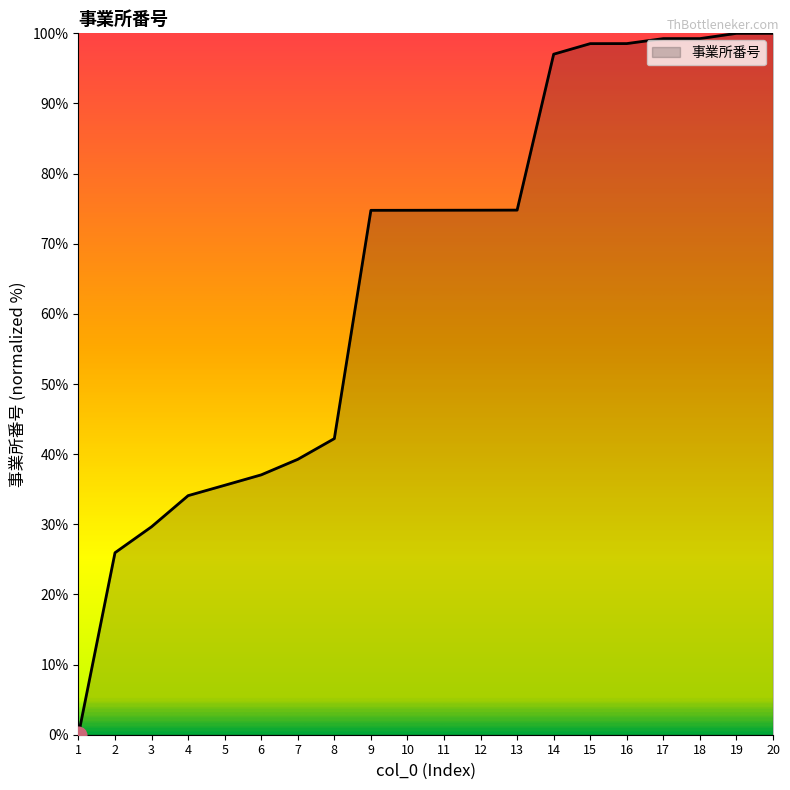

Reading left to right, extract all data points from this chart.

0.0	25.9	29.6	34.1	35.6	37.1	39.3	42.2	74.8	74.8	74.8	74.8	74.8	97.0	98.5	98.5	99.2	99.2	100.0	100.0